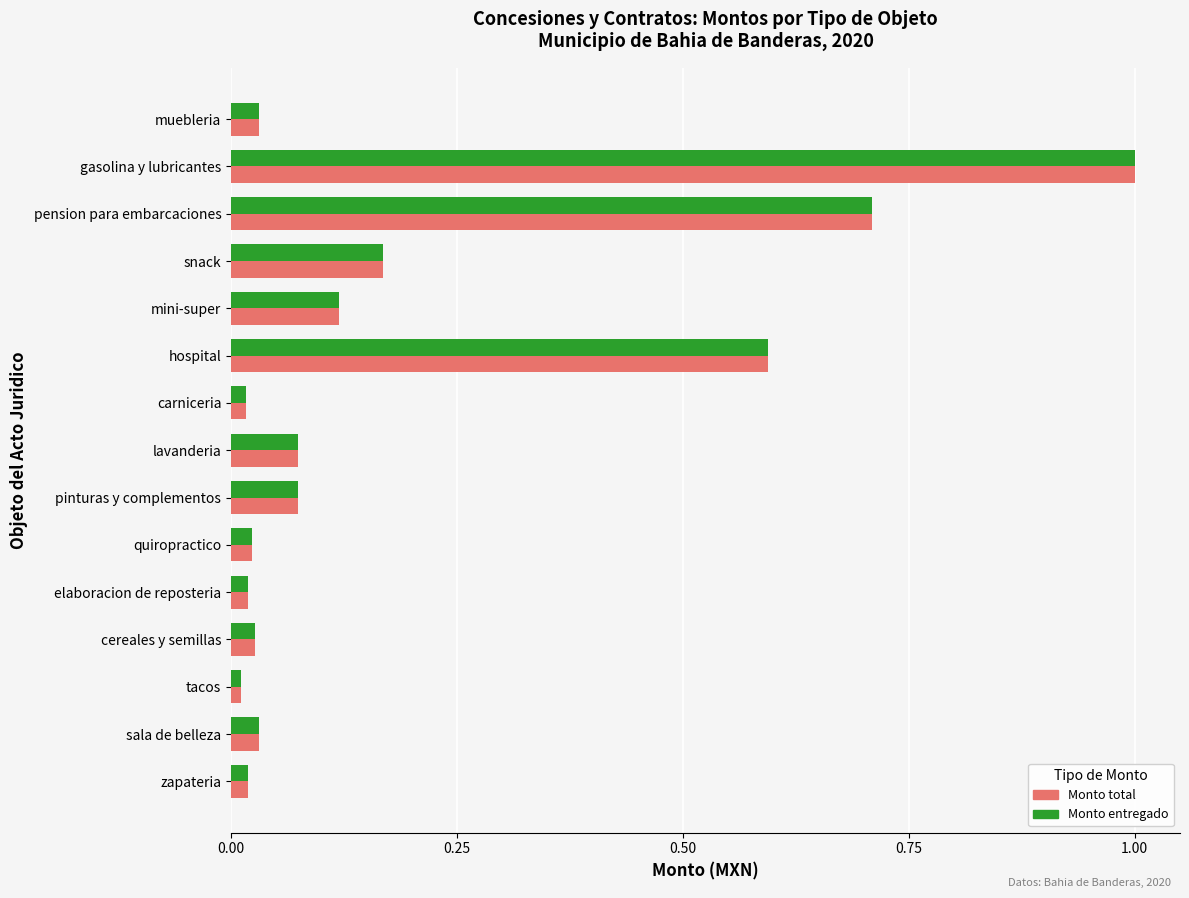

At how many categories does at least one series exceed 0?

15